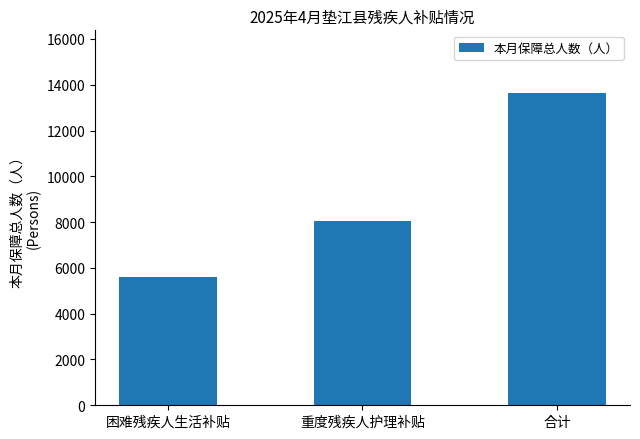

Reading right to left, extract all data points from this chart.

13648	8036	5612